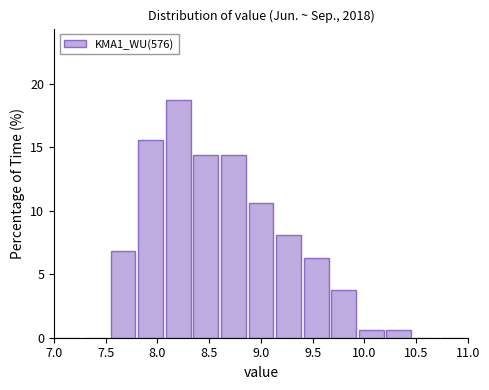

Reading left to right, transcribe this chart: for each bar, give the range it covers on the x-axis and its height. Neither the bar edges nor the heights are printed on the chart, so give them approximately, as read against the axes.

7.00 to 7.25: 0
7.25 to 7.55: 0
7.55 to 7.80: 7.0
7.80 to 8.05: 15.5
8.05 to 8.35: 19.0
8.35 to 8.60: 14.5
8.60 to 8.85: 14.5
8.85 to 9.15: 10.5
9.15 to 9.40: 8.0
9.40 to 9.65: 6.5
9.65 to 9.95: 4.0
9.95 to 10.20: 0.5
10.20 to 10.45: 0.5
10.45 to 10.75: 0
10.75 to 11.00: 0